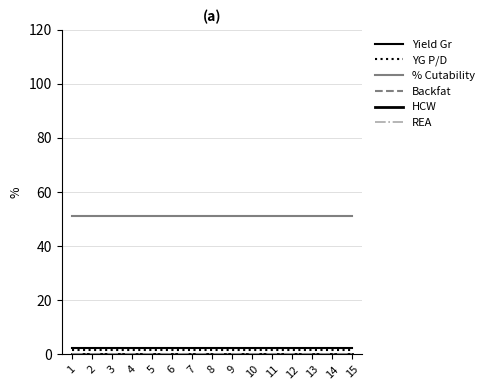

Does the chart have visible grid lines?

Yes